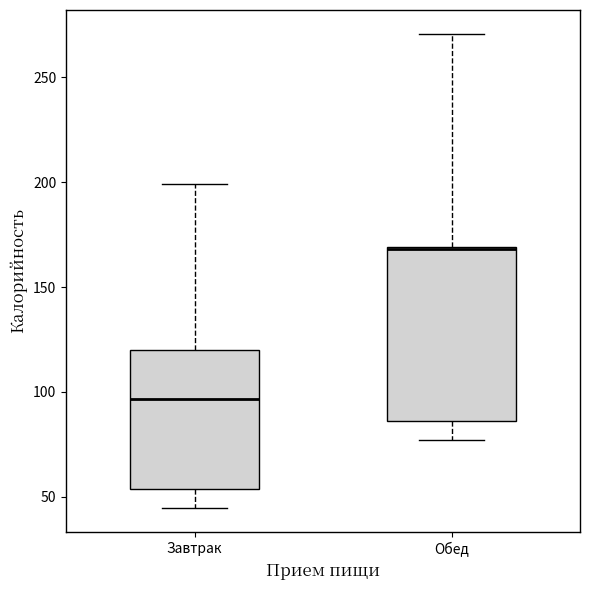

Reading left to right, read every box against the y-axis: the position of its median line, the range the box covers, and the ends of its whiskers. The values are not printed on the chart, so give them approximately, as read against the axis.

Завтрак: median 95, box 55 to 120, whiskers 45 to 200
Обед: median 170, box 85 to 170, whiskers 75 to 270